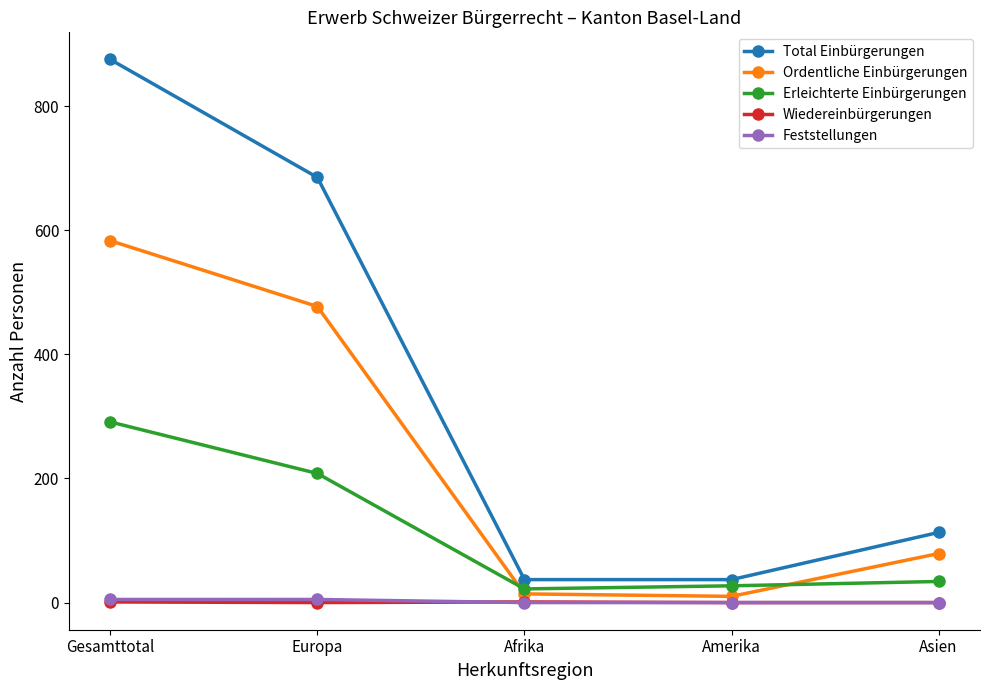

Is the value of Wiedereinbürgerungen at Asien greater than the value of Erleichterte Einbürgerungen at Afrika?

No